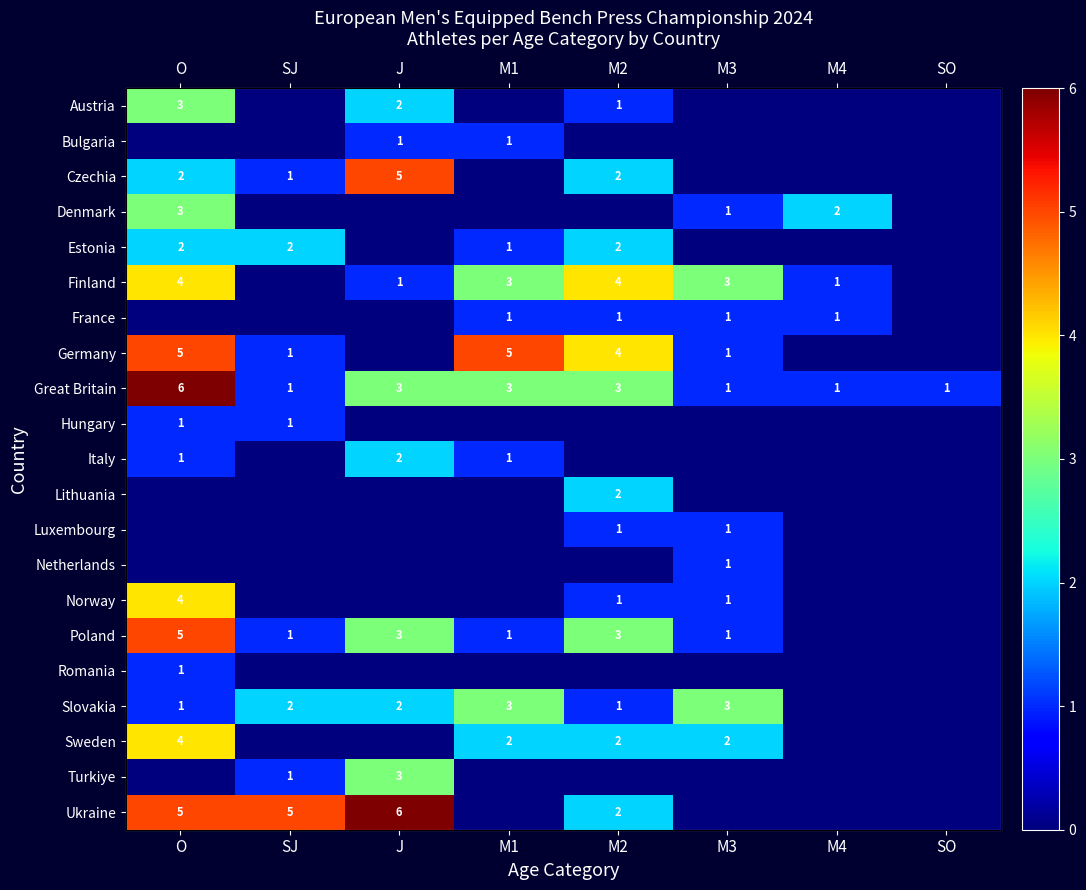

The value of Denmark at M2 is 0. True or false?

True